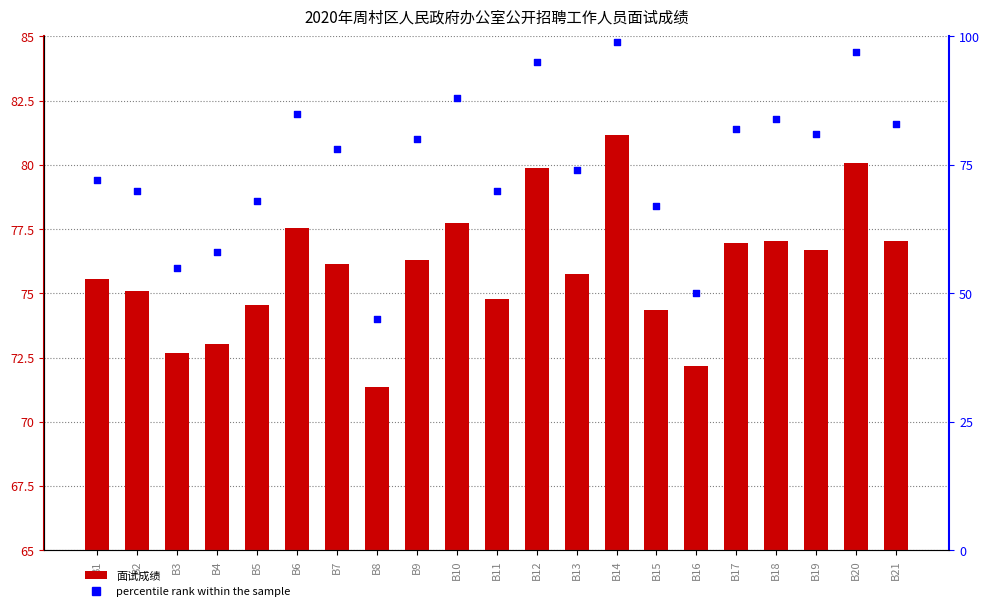

Which series reaches the minimum Y coordinate?

percentile rank within the sample